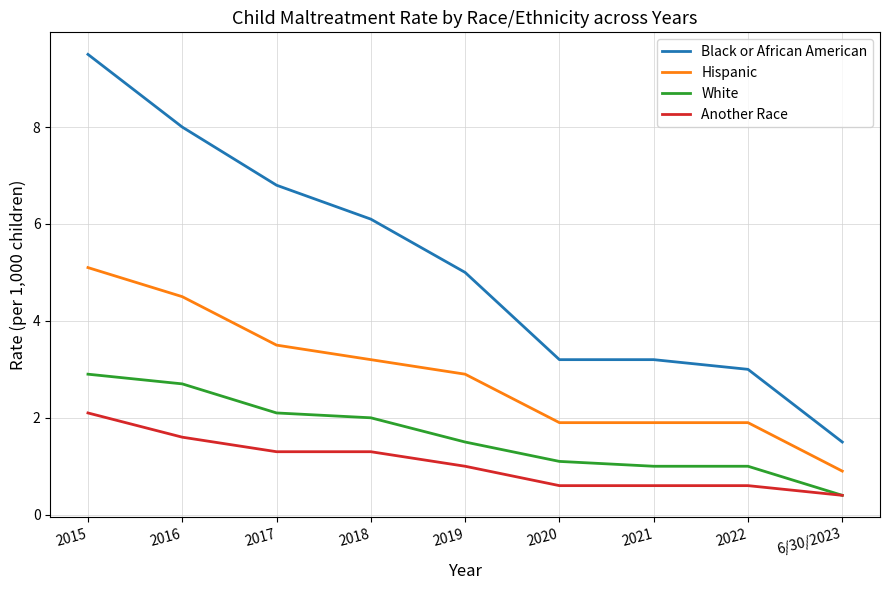

What value does the Hispanic series have at 2016?

4.5